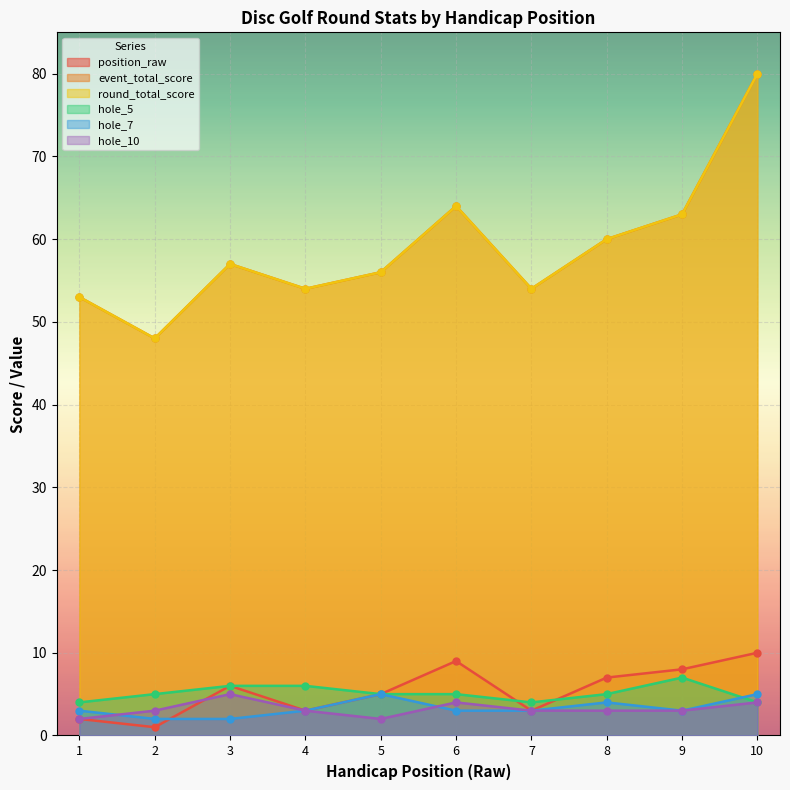

Which label corresponds to the largest value in the chart?

10